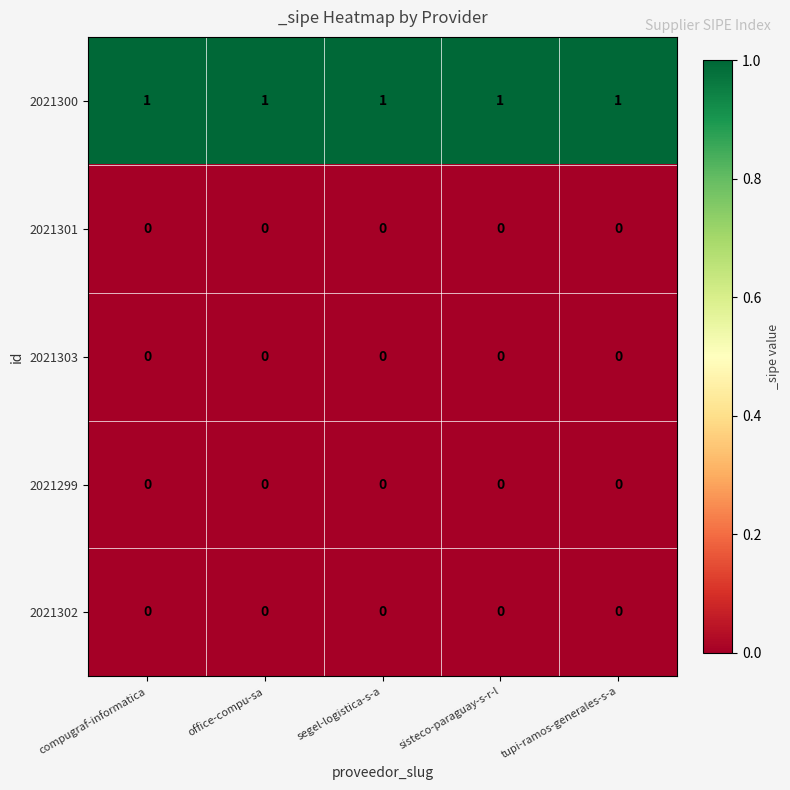

Is it true that 2021302 equals 0 at office-compu-sa?

True